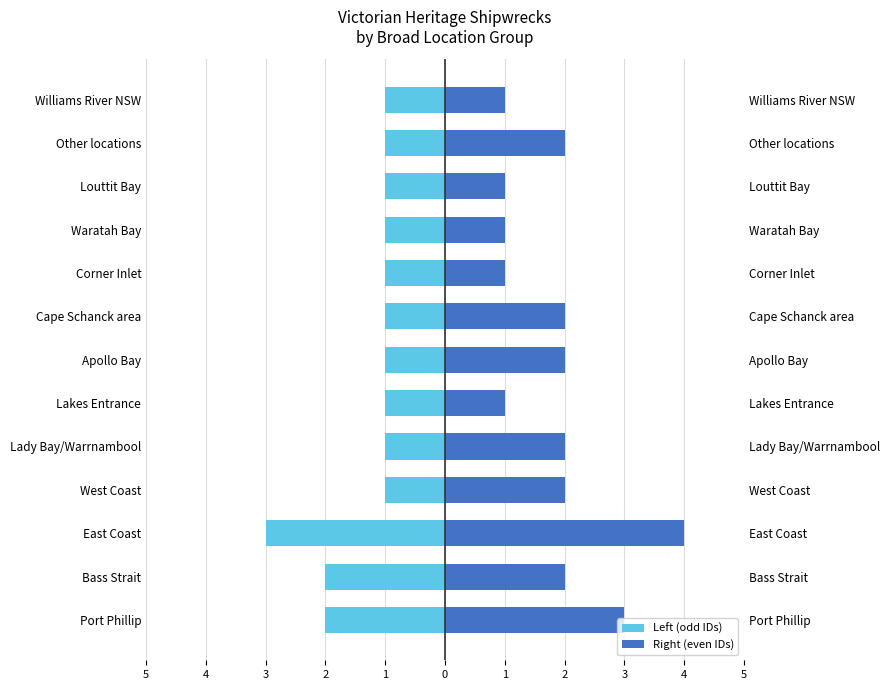

Between Port Phillip and Williams River NSW, which series saw the biggest shift?

Right (even IDs)